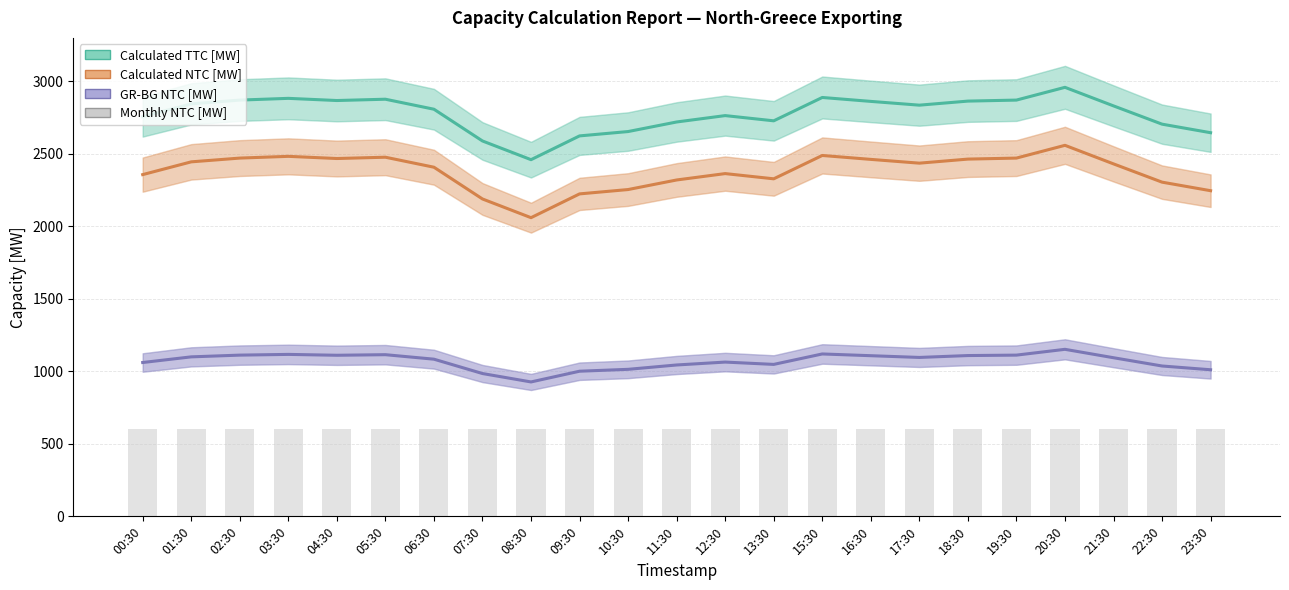

Which has a higher value, 19:30 or 02:30?

19:30